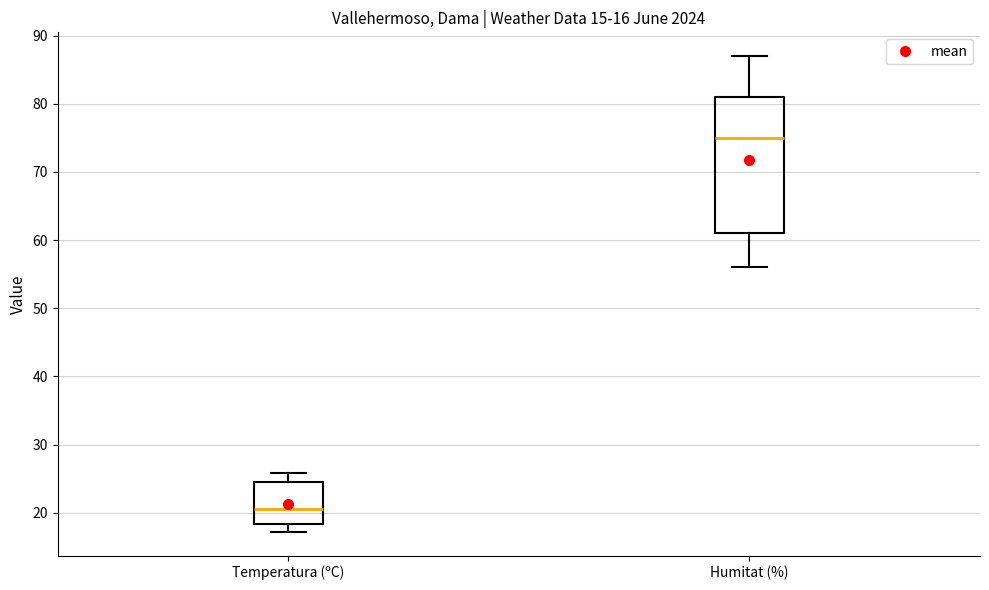

Which box has the highest median line?

Humitat (%)